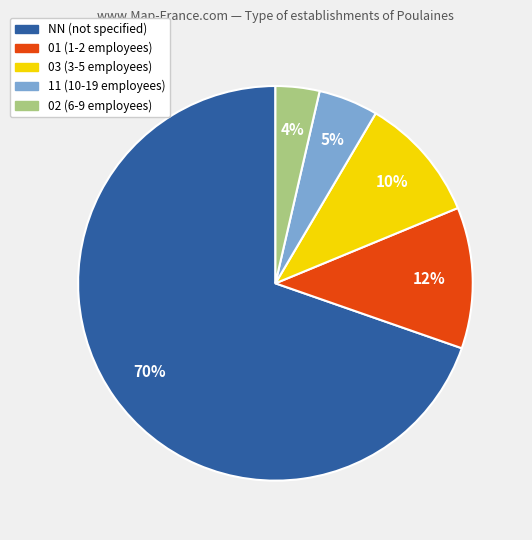

To the nearest percent, what is the difference between the 01 and 02 slice percentages?

8%